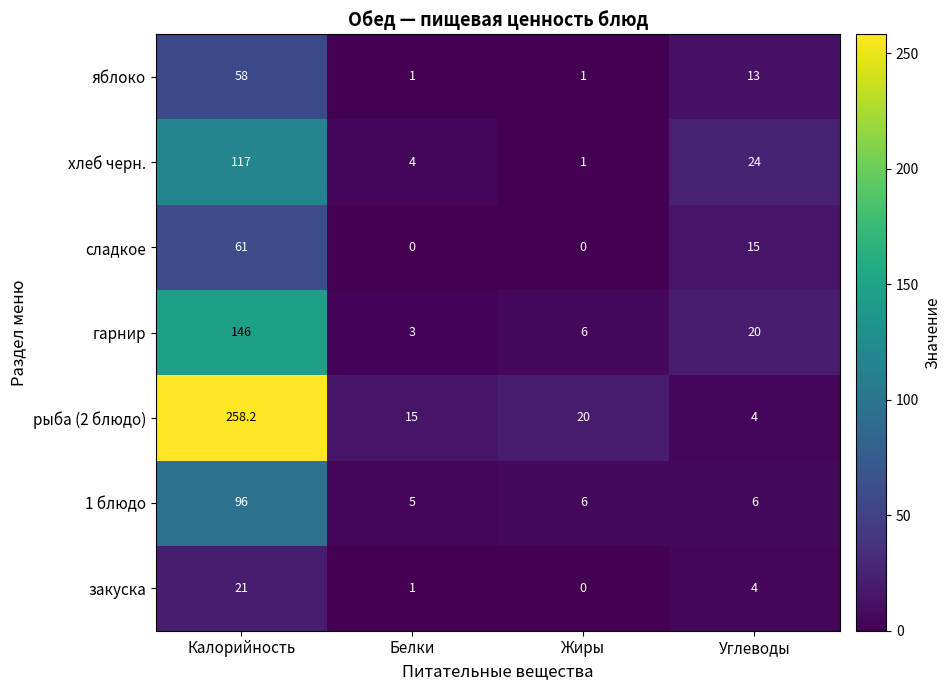

Which series changed the most between Белки and Жиры?

рыба (2 блюдо)